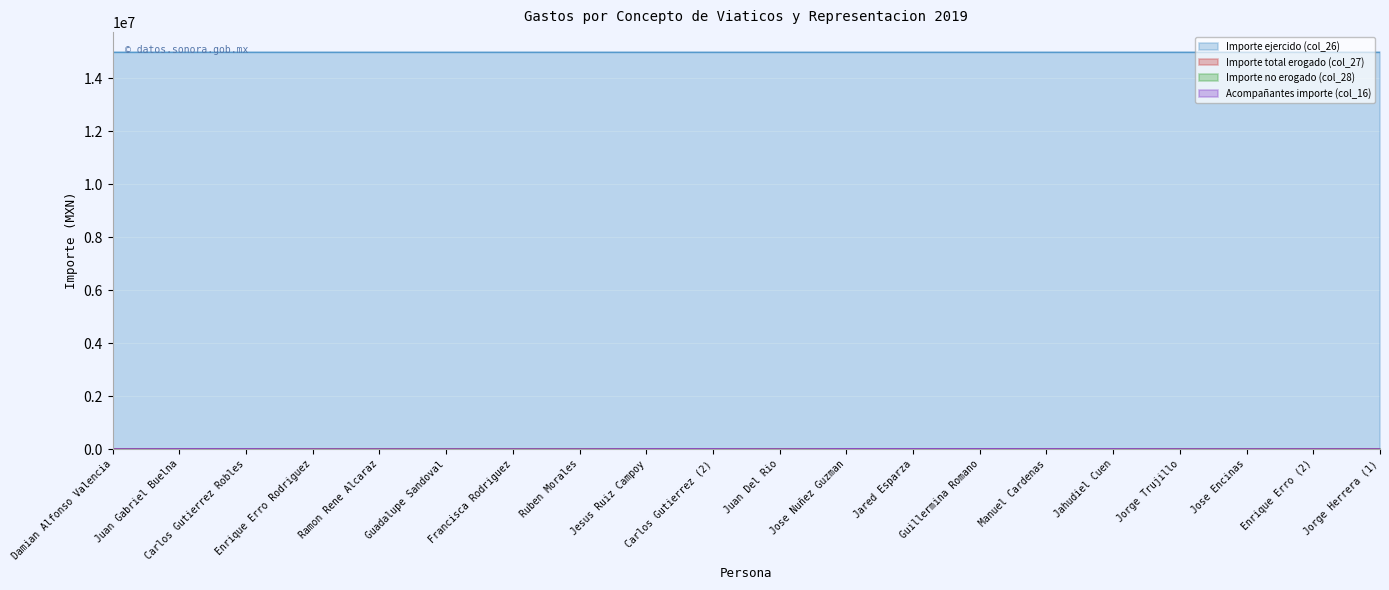

What is the maximum value shown in the chart?

14992131